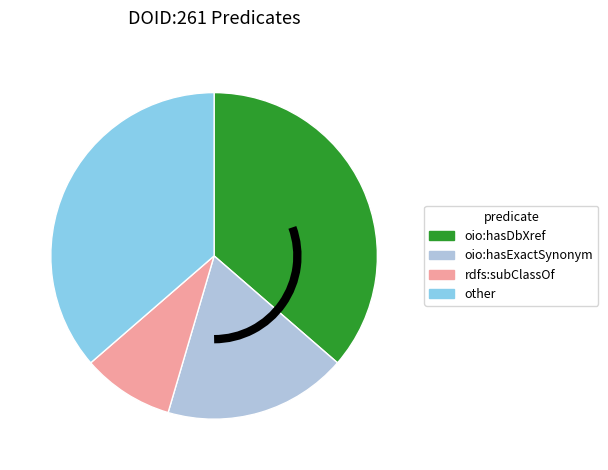

Is there a majority slice in this chart?

No